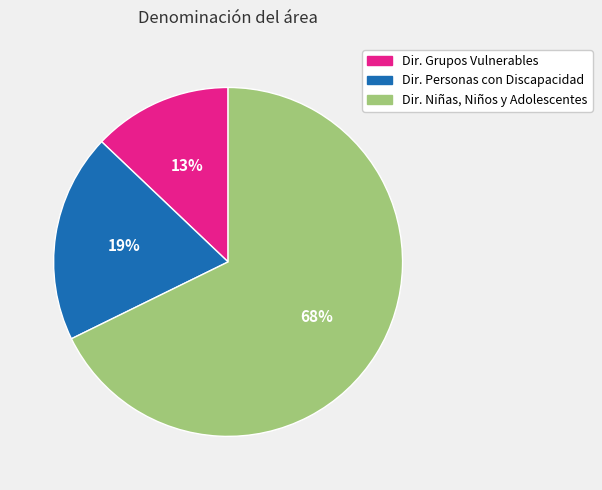

To the nearest percent, what is the average slice percentage?

33%